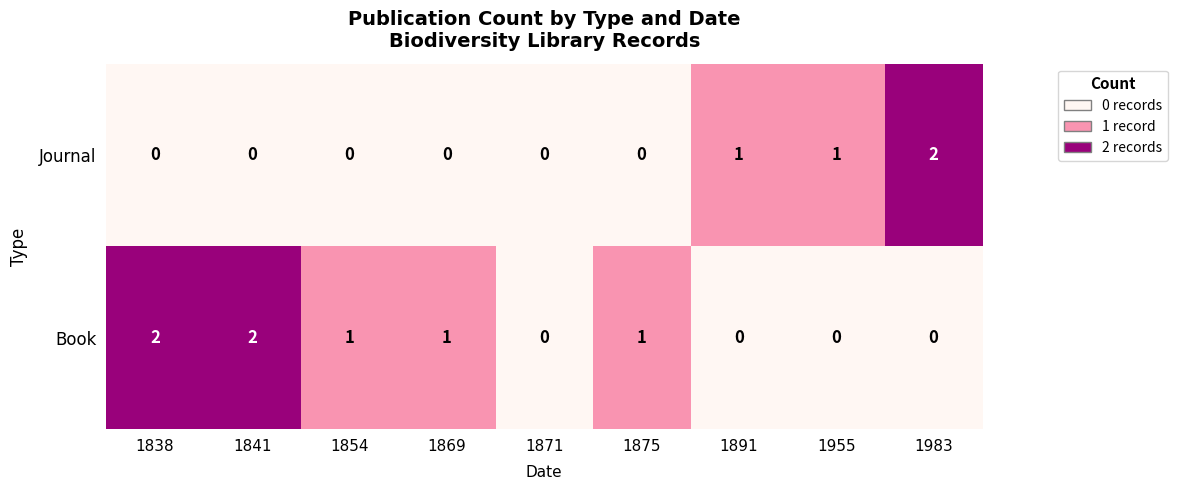

Reading left to right, list all the values displayed in this chart.

Journal: 1838=0	1841=0	1854=0	1869=0	1871=0	1875=0	1891=1	1955=1	1983=2
Book: 1838=2	1841=2	1854=1	1869=1	1871=0	1875=1	1891=0	1955=0	1983=0